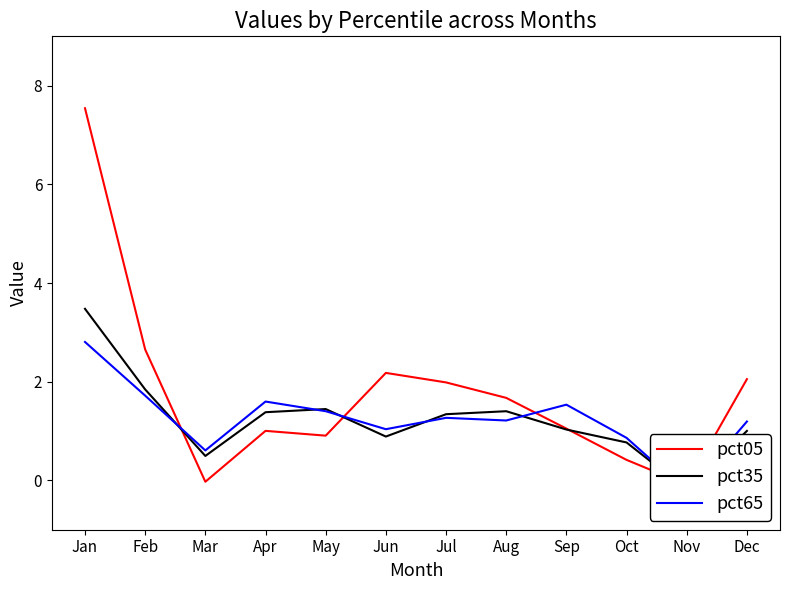

Where is pct05 nearest to the value 3?

Feb